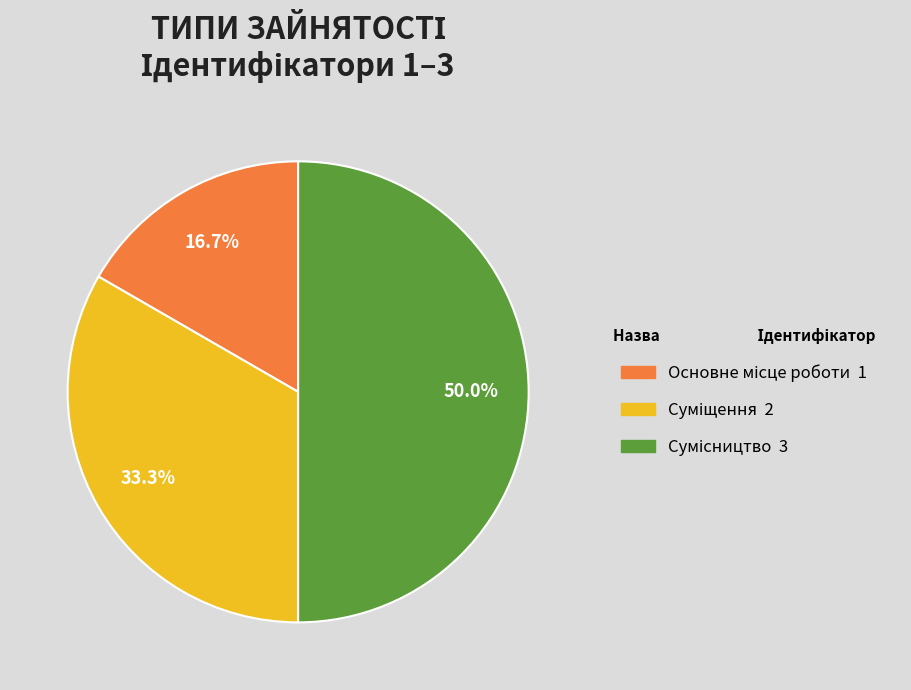

How many segments does this pie chart have?

3